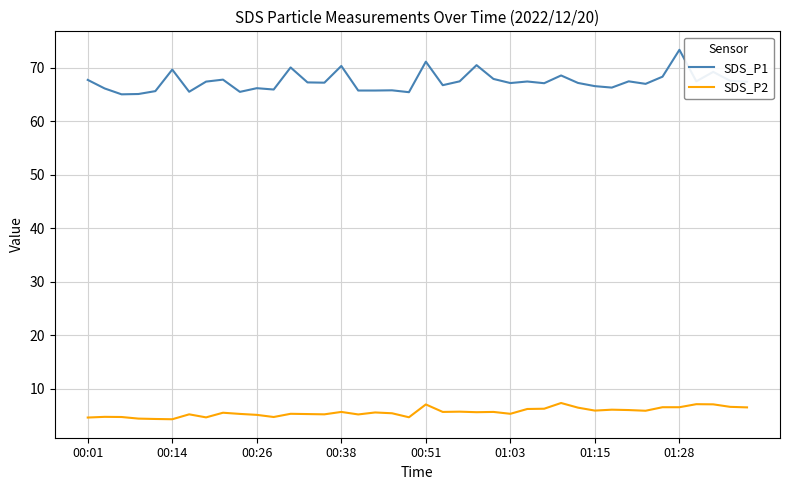

What is the greatest value displayed?

73.4